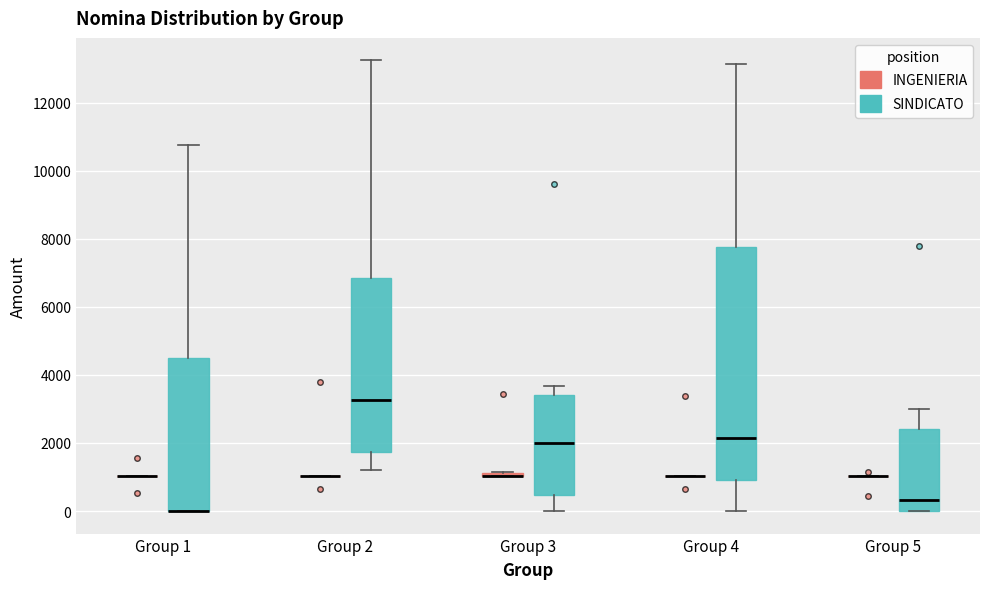

Comparing the boxes themselves (not the whiskers), which one is the tallest?

Group 4 (SINDICATO)